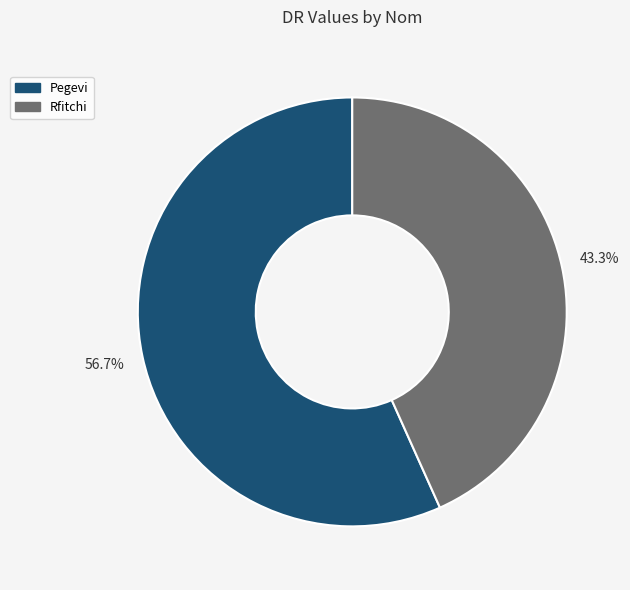

To the nearest percent, what is the difference between the largest and smallest slice percentages?

13%